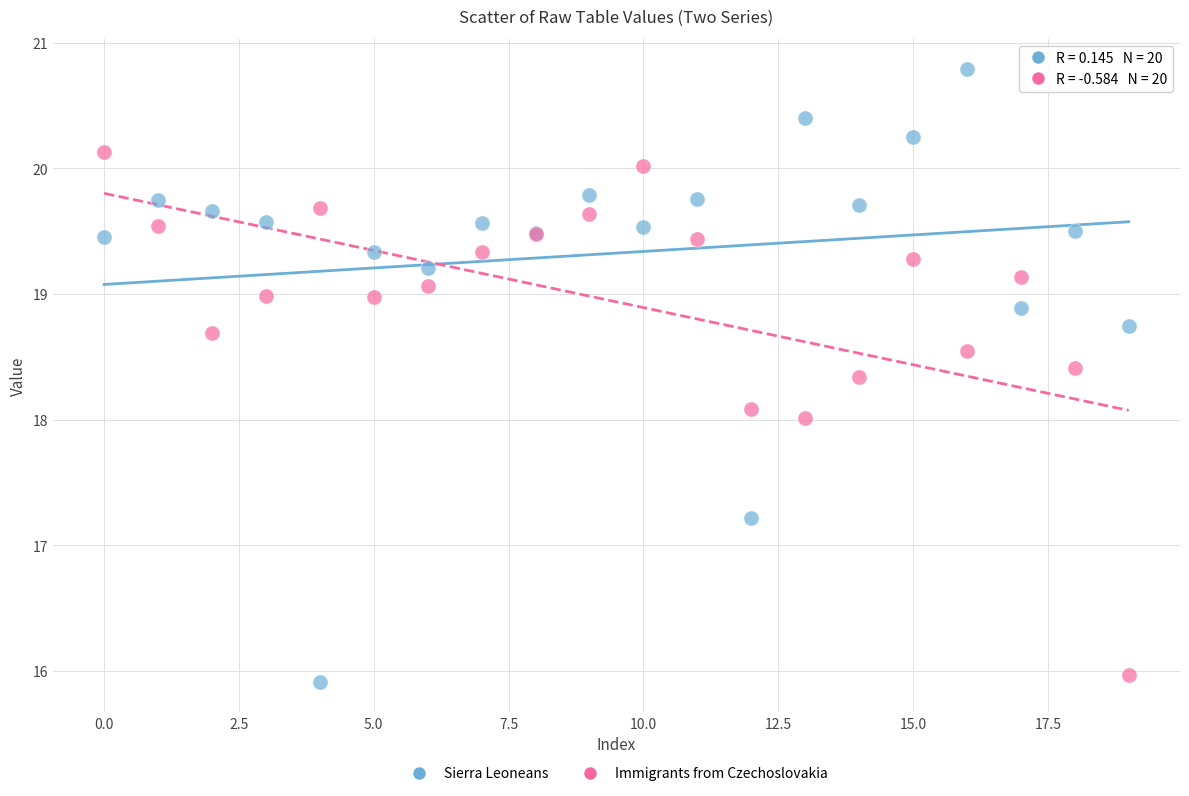

Which series reaches the maximum Y coordinate?

Sierra Leoneans